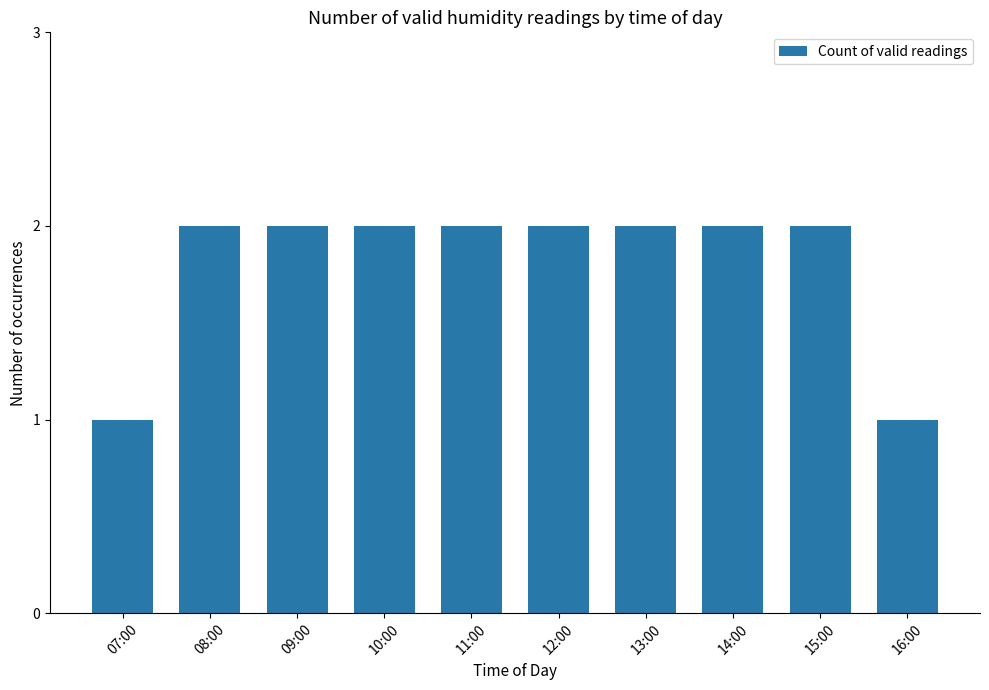

What is the sum of all values?

18